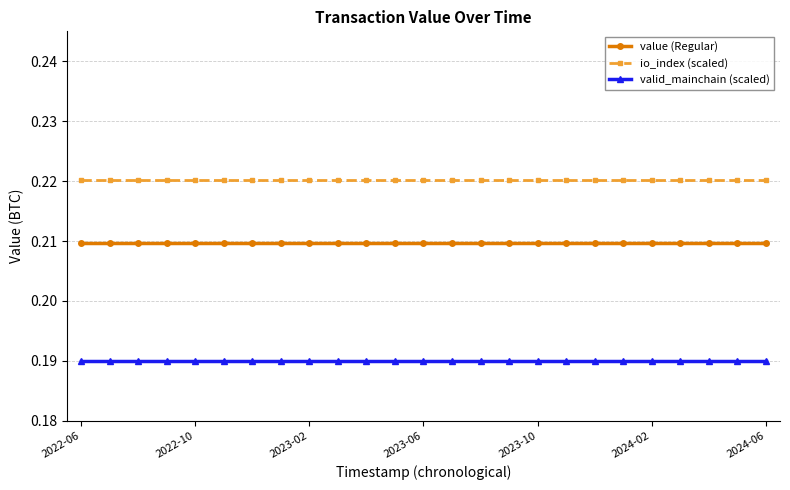

At how many categories does at least one series exceed 0?

25